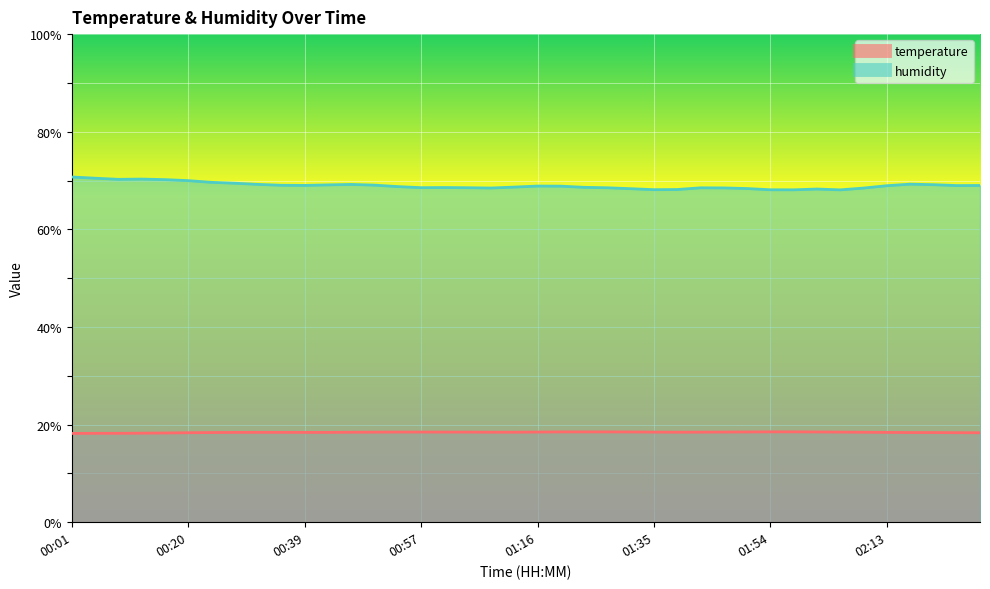

What is the value of the humidity point at the 31st from the left?

68.1